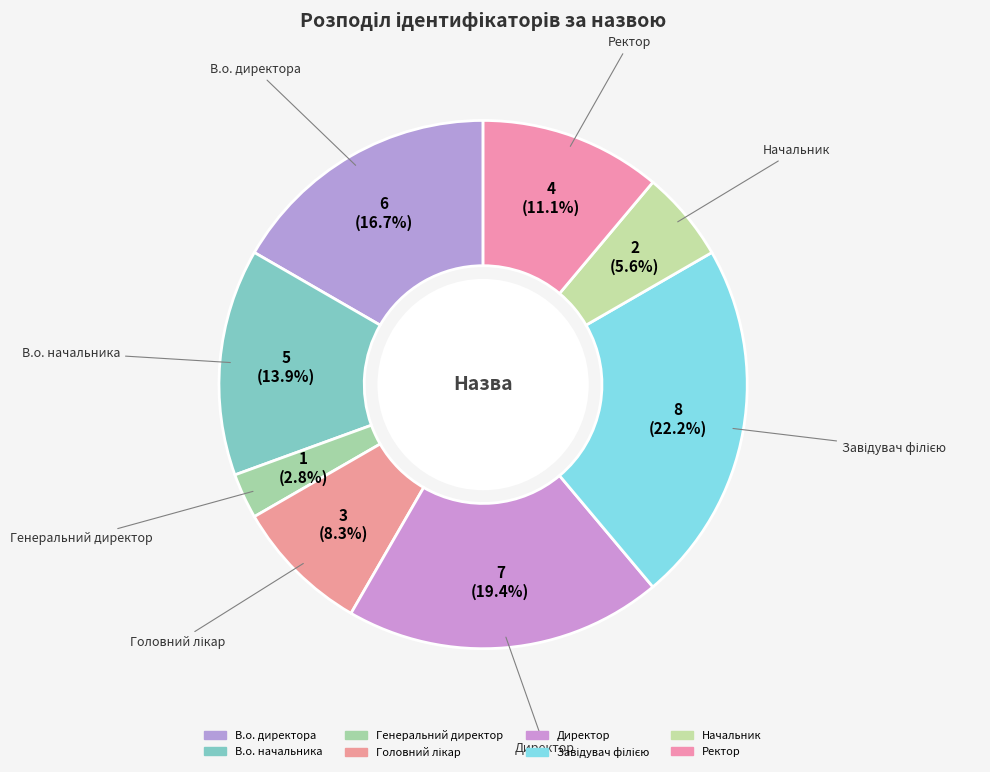

Count the number of slices in the pie.

8